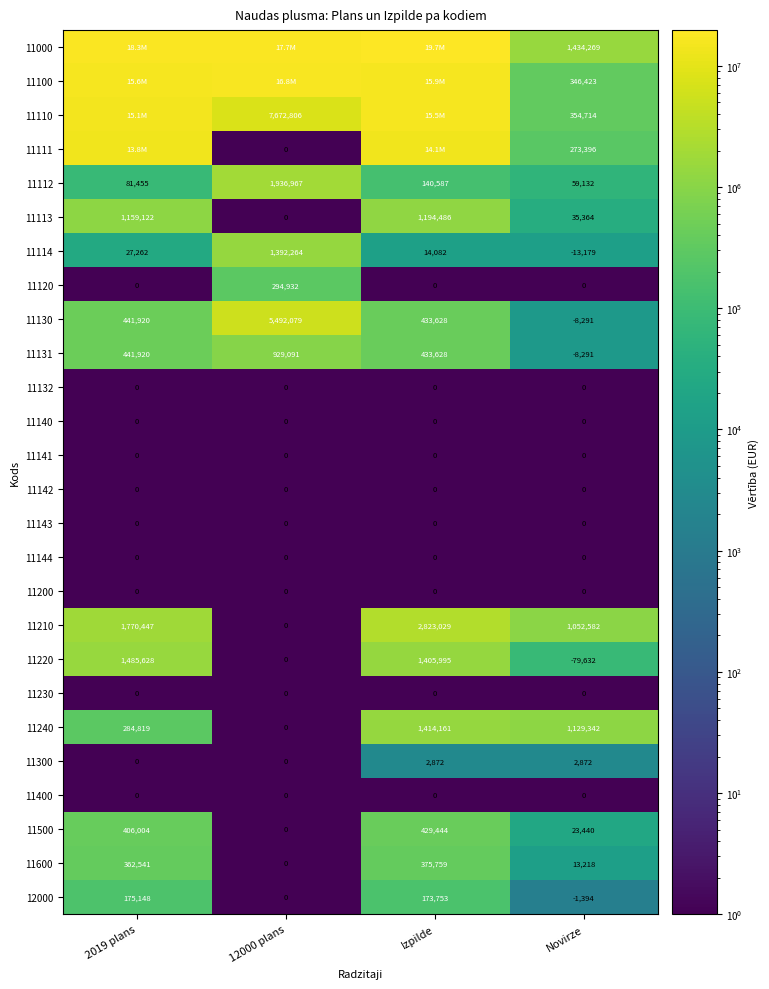

List the labels in order of 11240 value, largest first.

Izpilde, Novirze, 2019 plans, 12000 plans